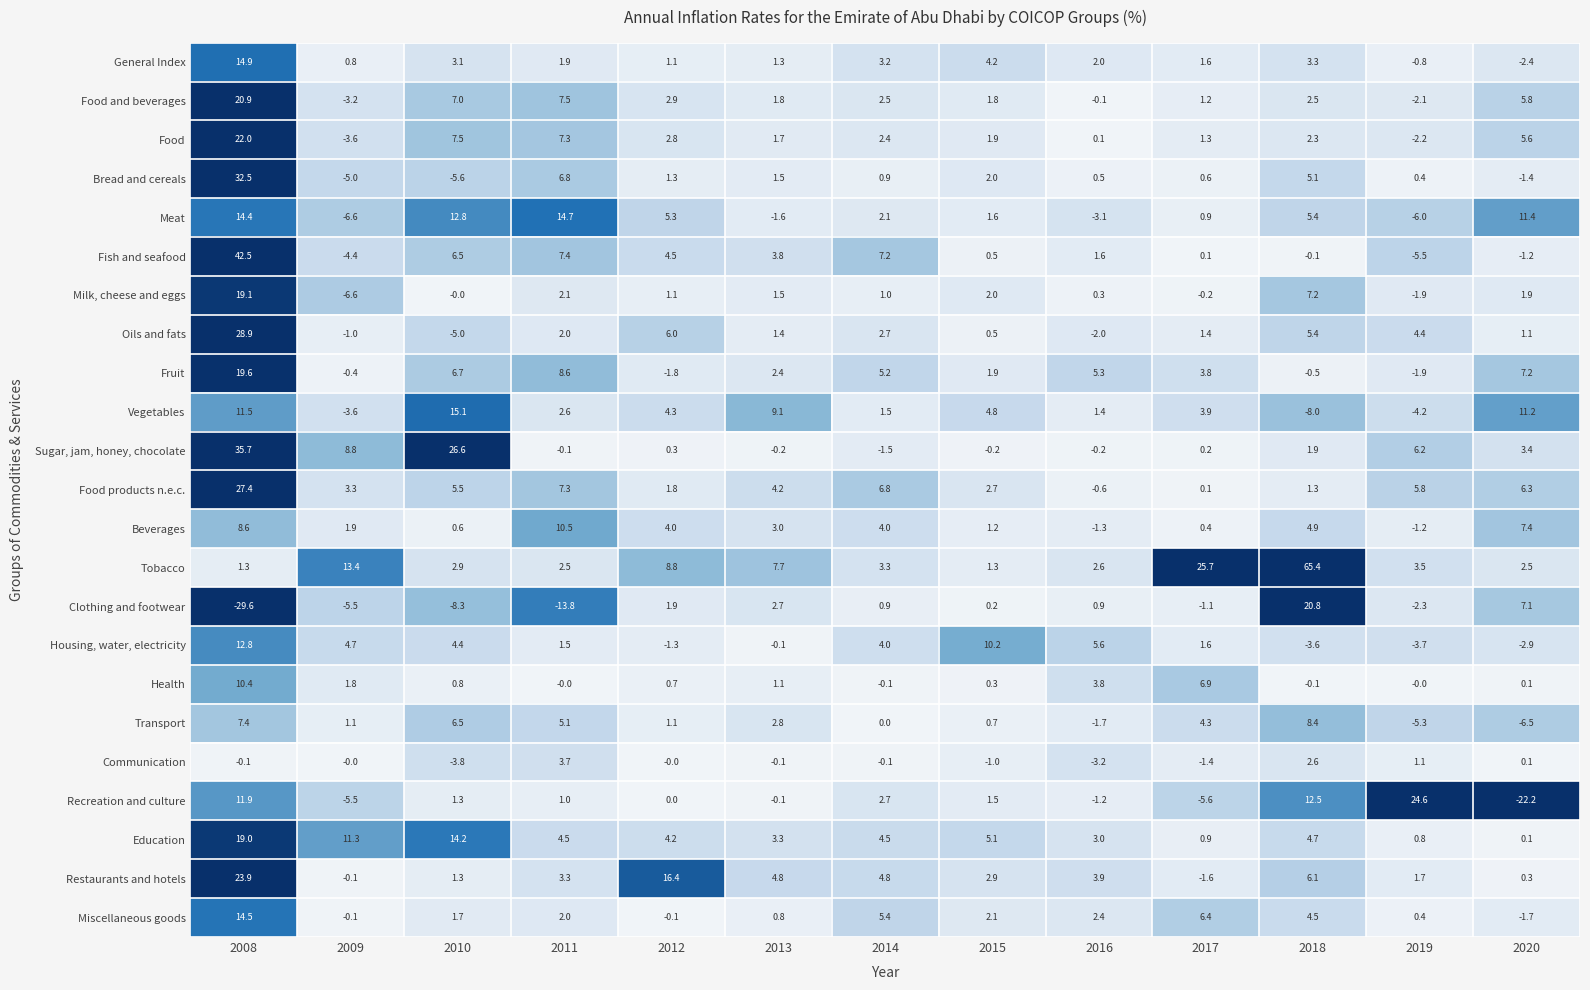

What is the highest value of the General Index series?

14.9